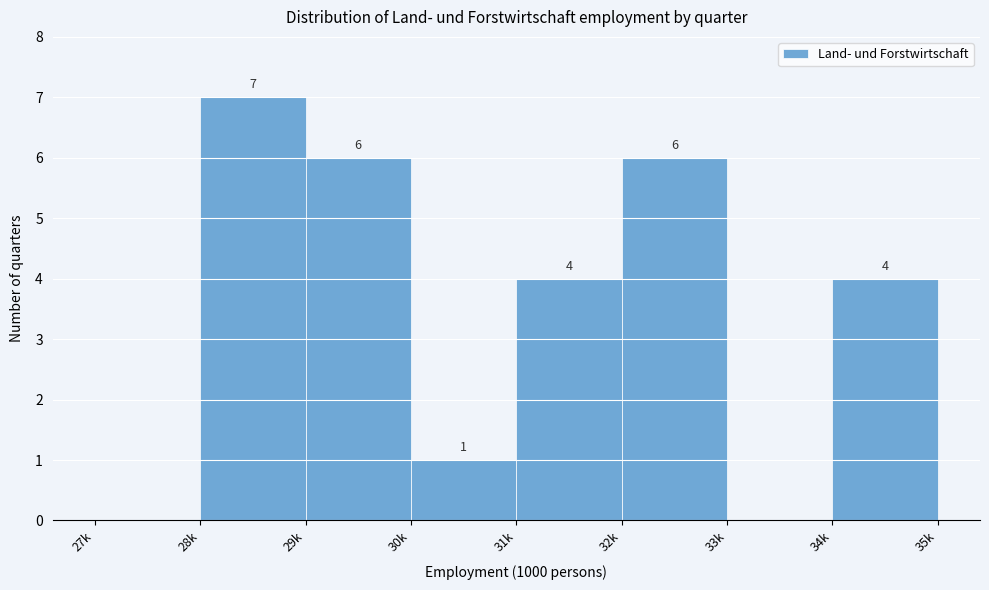

Reading left to right, extract all data points from this chart.

27k=0	28k=7	29k=6	30k=1	31k=4	32k=6	33k=0	34k=4